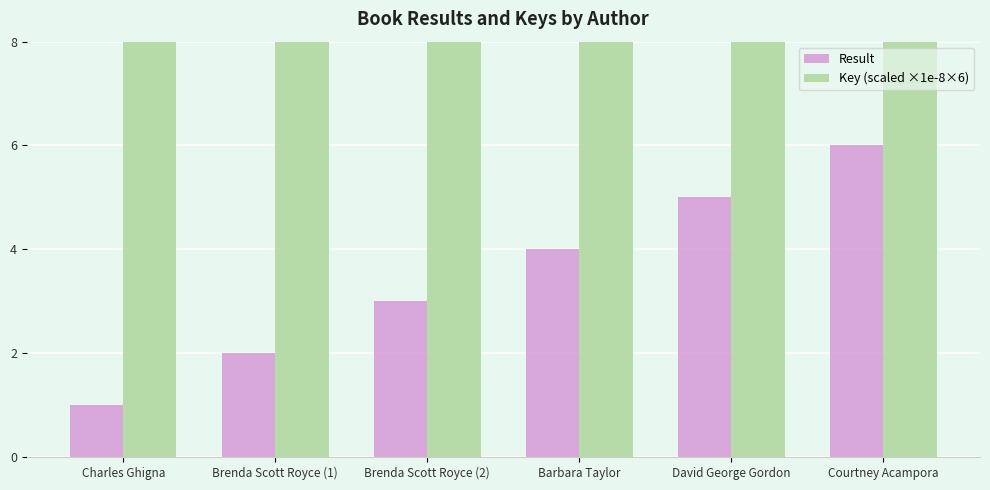

True or false: Key (scaled ×1e-8×6) has a value of 4.2 at David George Gordon.

False